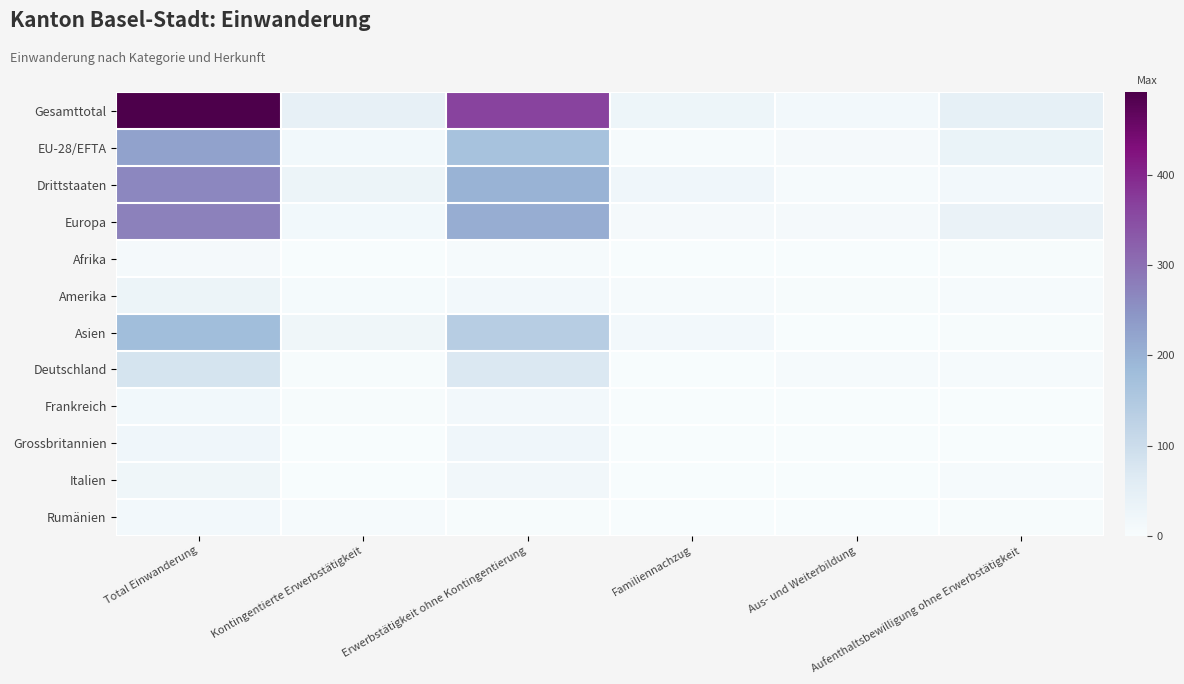

Reading right to left, what are all the values shown in this chart?

Gesamttotal: Aufenthaltsbewilligung ohne Erwerbstätigkeit=45	Aus- und Weiterbildung=12	Familiennachzug=26	Erwerbstätigkeit ohne Kontingentierung=365	Kontingentierte Erwerbstätigkeit=44	Total Einwanderung=492
EU-28/EFTA: Aufenthaltsbewilligung ohne Erwerbstätigkeit=33	Aus- und Weiterbildung=8	Familiennachzug=5	Erwerbstätigkeit ohne Kontingentierung=166	Kontingentierte Erwerbstätigkeit=14	Total Einwanderung=226
Drittstaaten: Aufenthaltsbewilligung ohne Erwerbstätigkeit=12	Aus- und Weiterbildung=4	Familiennachzug=21	Erwerbstätigkeit ohne Kontingentierung=199	Kontingentierte Erwerbstätigkeit=30	Total Einwanderung=266
Europa: Aufenthaltsbewilligung ohne Erwerbstätigkeit=35	Aus- und Weiterbildung=9	Familiennachzug=8	Erwerbstätigkeit ohne Kontingentierung=209	Kontingentierte Erwerbstätigkeit=15	Total Einwanderung=276
Afrika: Aufenthaltsbewilligung ohne Erwerbstätigkeit=2	Aus- und Weiterbildung=0	Familiennachzug=1	Erwerbstätigkeit ohne Kontingentierung=4	Kontingentierte Erwerbstätigkeit=1	Total Einwanderung=8
Amerika: Aufenthaltsbewilligung ohne Erwerbstätigkeit=5	Aus- und Weiterbildung=2	Familiennachzug=4	Erwerbstätigkeit ohne Kontingentierung=12	Kontingentierte Erwerbstätigkeit=6	Total Einwanderung=29
Asien: Aufenthaltsbewilligung ohne Erwerbstätigkeit=3	Aus- und Weiterbildung=1	Familiennachzug=13	Erwerbstätigkeit ohne Kontingentierung=138	Kontingentierte Erwerbstätigkeit=22	Total Einwanderung=177
Deutschland: Aufenthaltsbewilligung ohne Erwerbstätigkeit=4	Aus- und Weiterbildung=4	Familiennachzug=1	Erwerbstätigkeit ohne Kontingentierung=70	Kontingentierte Erwerbstätigkeit=3	Total Einwanderung=82
Frankreich: Aufenthaltsbewilligung ohne Erwerbstätigkeit=0	Aus- und Weiterbildung=0	Familiennachzug=0	Erwerbstätigkeit ohne Kontingentierung=12	Kontingentierte Erwerbstätigkeit=2	Total Einwanderung=14
Grossbritannien: Aufenthaltsbewilligung ohne Erwerbstätigkeit=0	Aus- und Weiterbildung=0	Familiennachzug=0	Erwerbstätigkeit ohne Kontingentierung=20	Kontingentierte Erwerbstätigkeit=0	Total Einwanderung=20
Italien: Aufenthaltsbewilligung ohne Erwerbstätigkeit=4	Aus- und Weiterbildung=1	Familiennachzug=1	Erwerbstätigkeit ohne Kontingentierung=16	Kontingentierte Erwerbstätigkeit=0	Total Einwanderung=22
Rumänien: Aufenthaltsbewilligung ohne Erwerbstätigkeit=3	Aus- und Weiterbildung=0	Familiennachzug=1	Erwerbstätigkeit ohne Kontingentierung=3	Kontingentierte Erwerbstätigkeit=5	Total Einwanderung=12